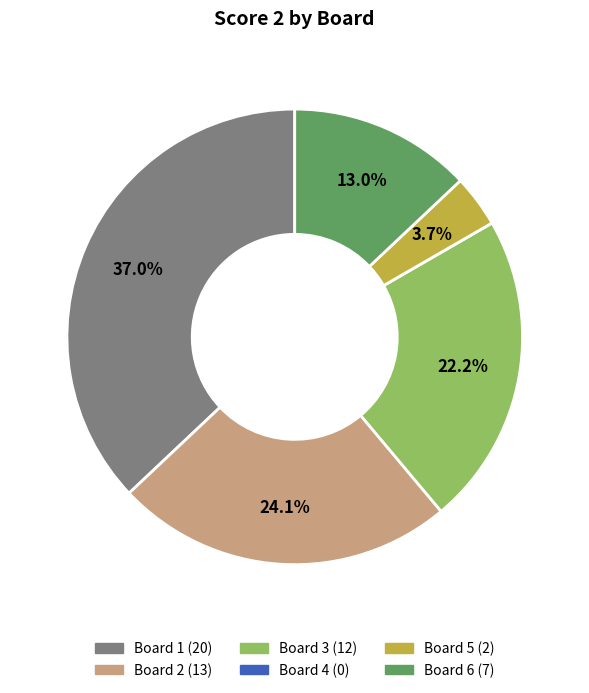

Does Board 5 account for over 50% of the chart?

No